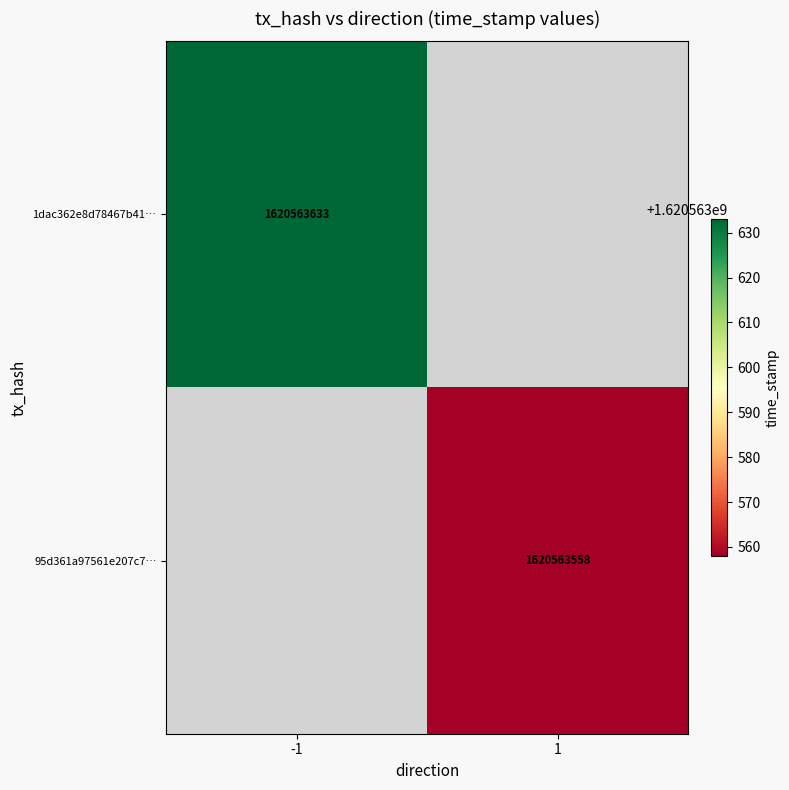

The value of 95d361a97561e207c79319c256ccadc9af44883 at time_stamp is 418774606. True or false?

False